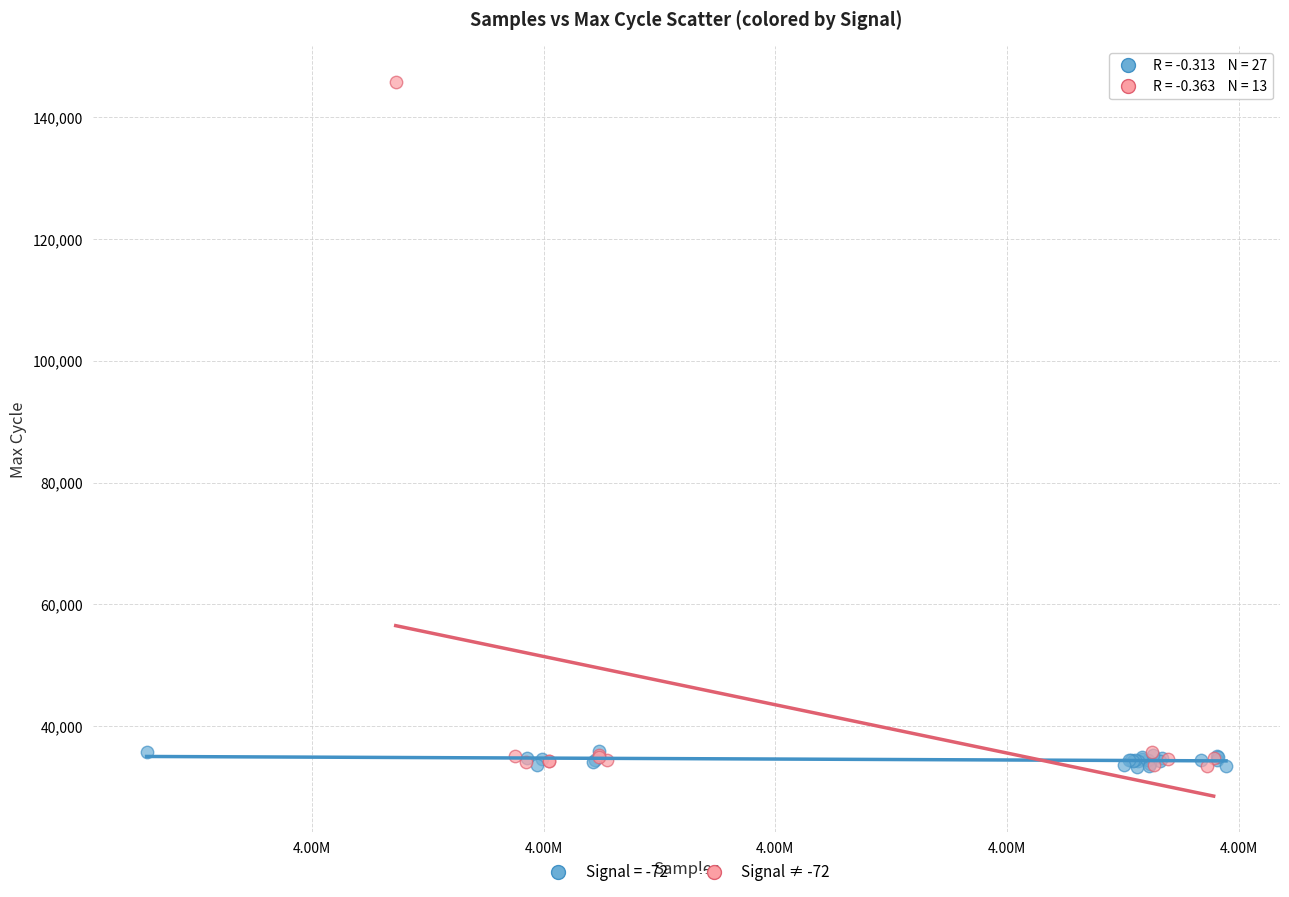

Which series has the widest spread of Y values?

Signal ≠ -72